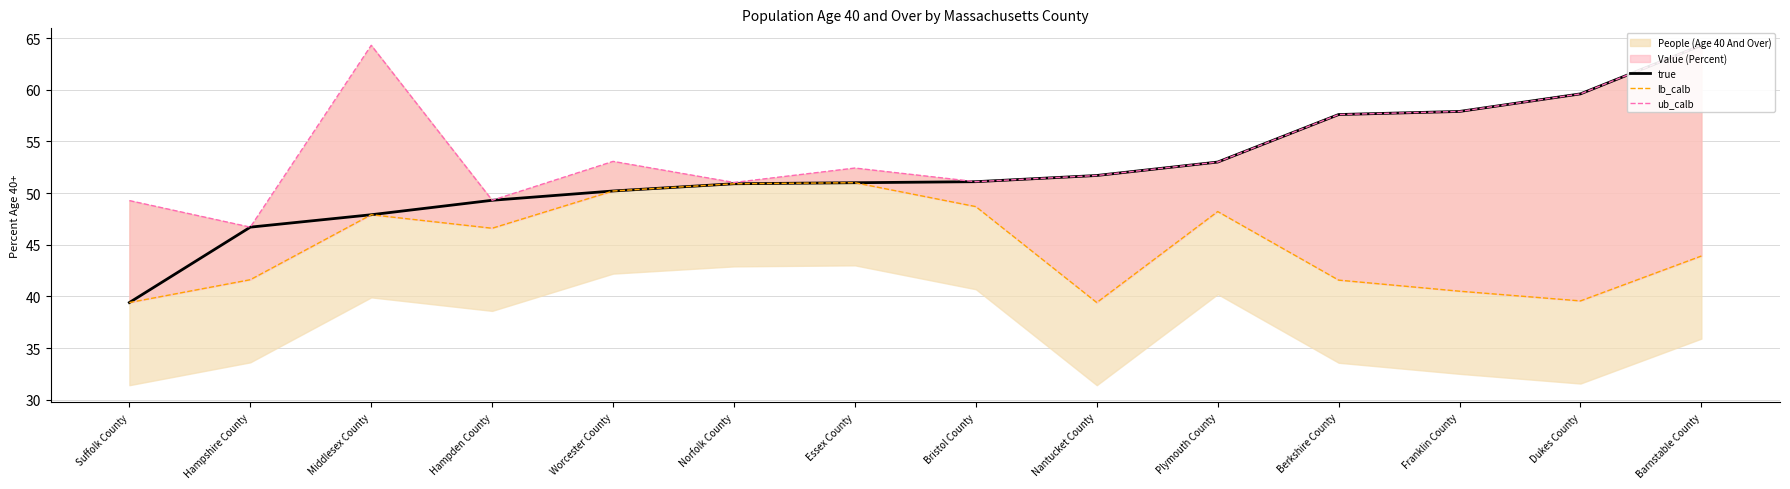

What is the maximum value shown in the chart?

64.3